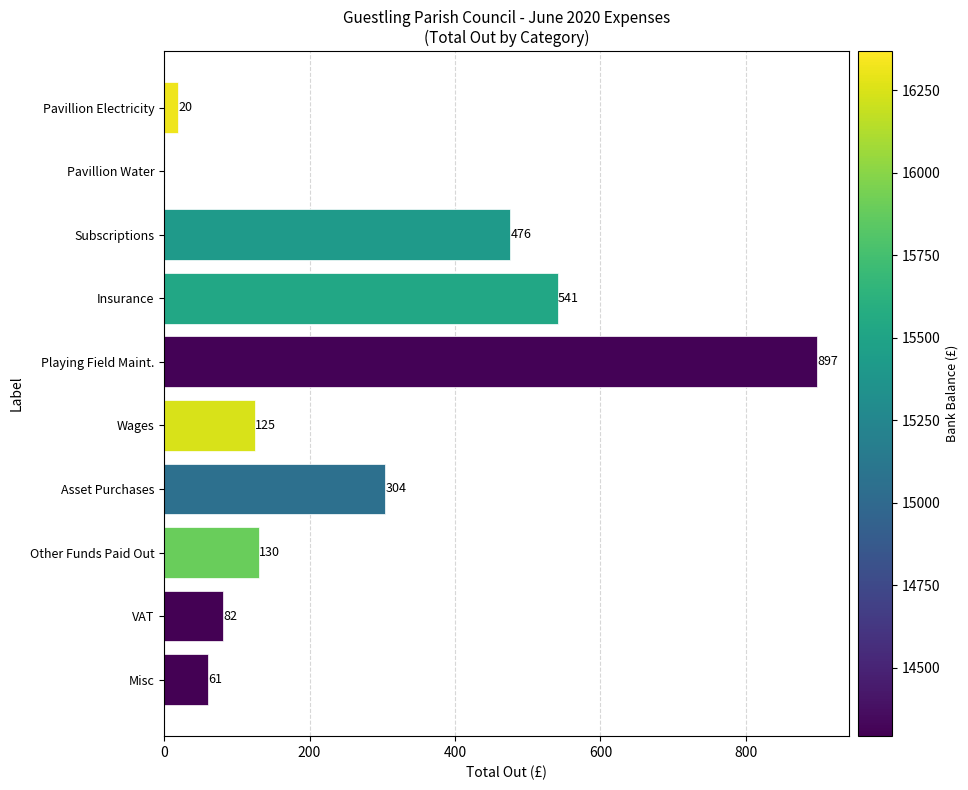

The value at Insurance is 541.0. True or false?

True